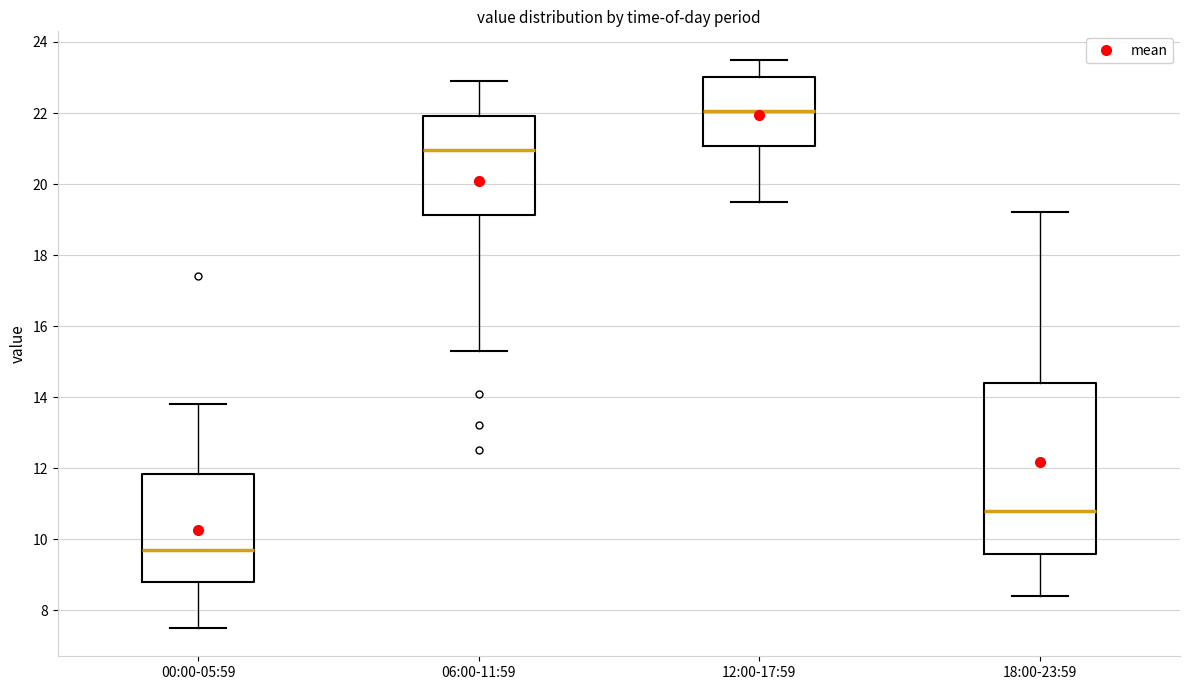

Reading left to right, transcribe this box plot: for each box, give where its median line is, the range the box spans, and where its two whiskers end, as read against the y-axis. The values are not printed on the chart, so give them approximately, as read against the axis.

00:00-05:59: median 9.8, box 8.8 to 11.8, whiskers 7.6 to 13.8
06:00-11:59: median 21.0, box 19.2 to 22.0, whiskers 15.4 to 23.0
12:00-17:59: median 22.0, box 21.0 to 23.0, whiskers 19.6 to 23.6
18:00-23:59: median 10.8, box 9.6 to 14.4, whiskers 8.4 to 19.2